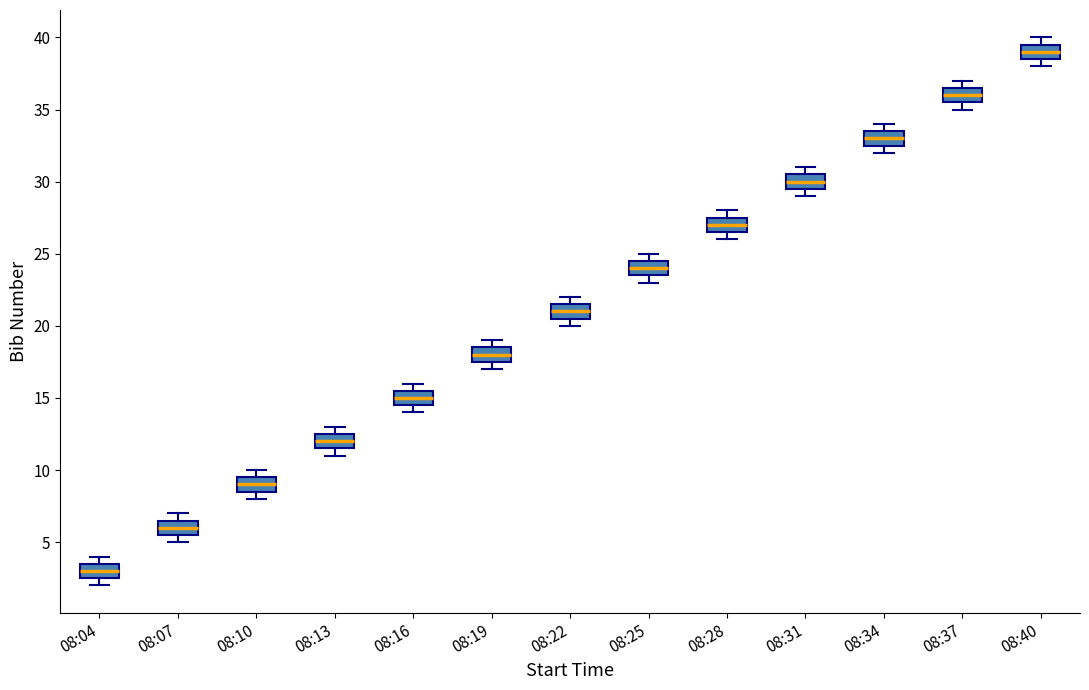

Where is the lower edge of the box for 08:34 on the y-axis? The values are not printed on the chart, so give them approximately, as read against the axis.

32.5